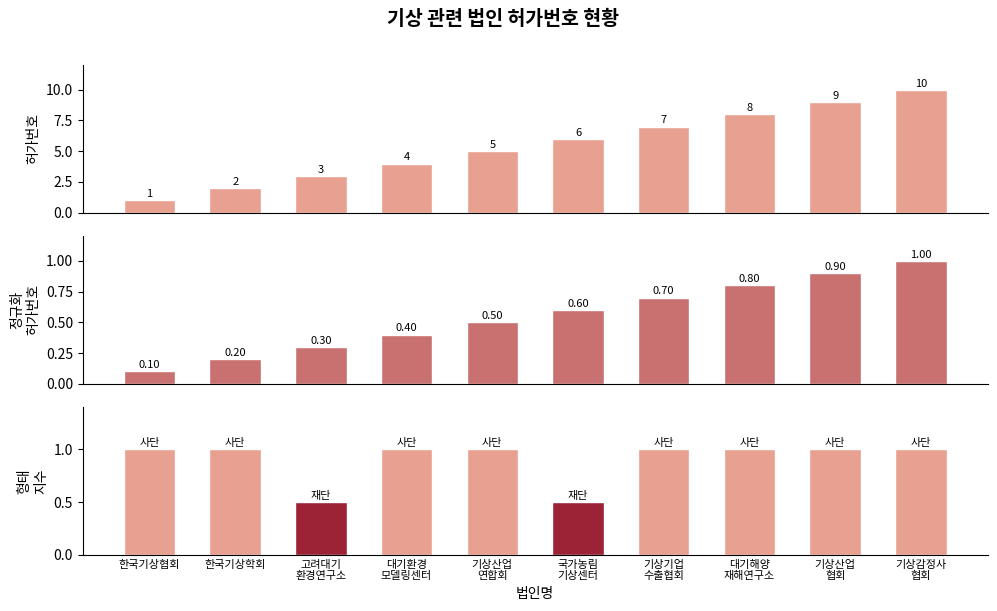

Which has a higher value, 한국기상학회 or 대기해양
재해연구소?

대기해양
재해연구소